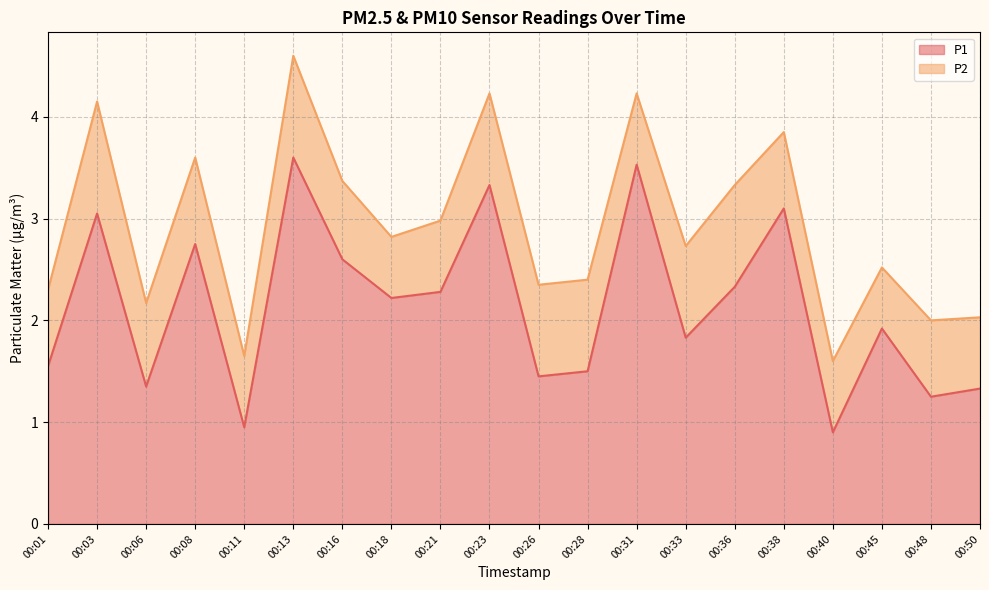

At which label does the data first exceed 2?

00:03